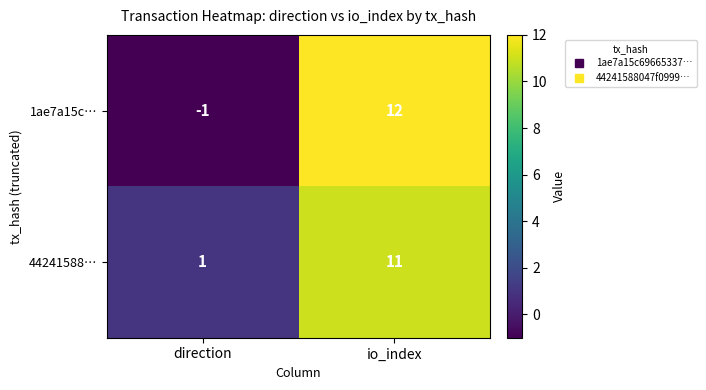

The 1ae7a15c… series shows -1 at direction. True or false?

True